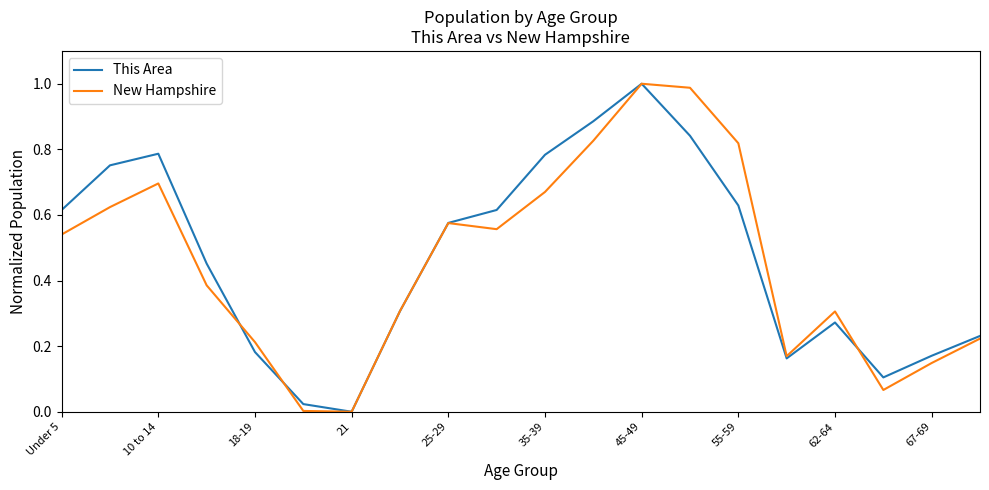

What are all the series names shown in the legend?

This Area, New Hampshire